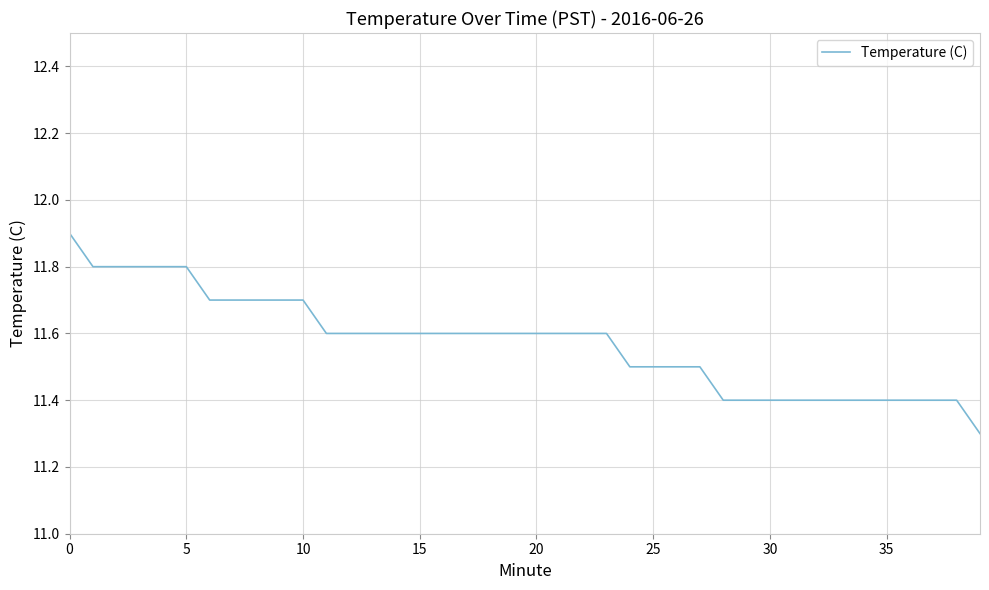

What is the maximum value shown in the chart?

11.9